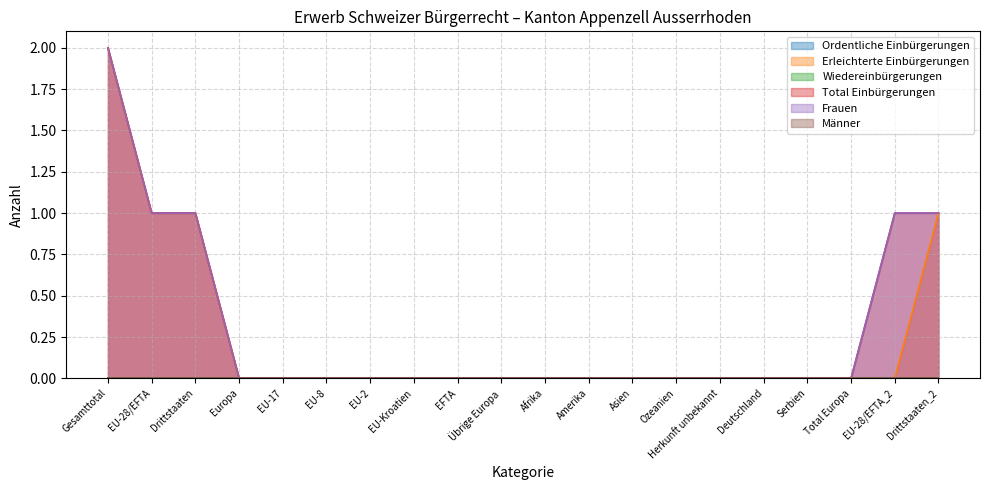

True or false: Erleichterte Einbürgerungen and Frauen cross at least once.

False